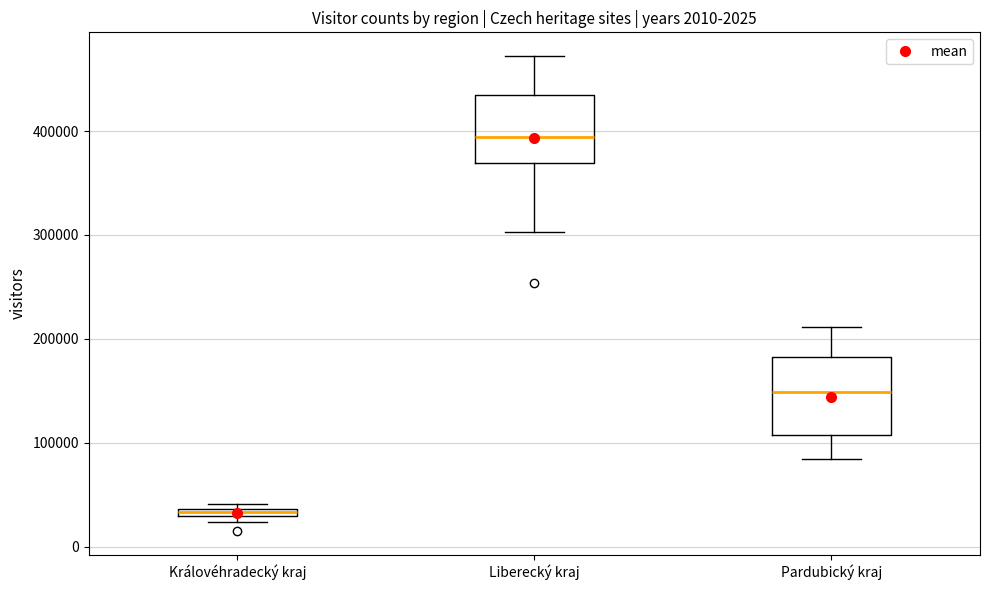

Which box is the tallest, from its lower edge to its upper edge?

Pardubický kraj